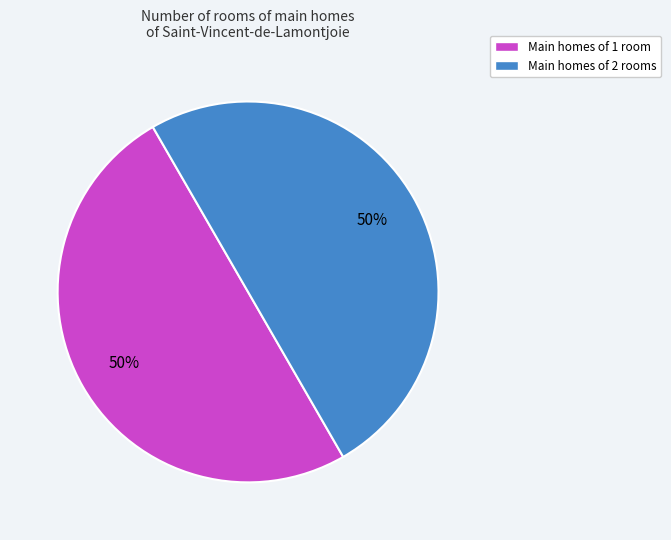

How many slices are in this pie chart?

2